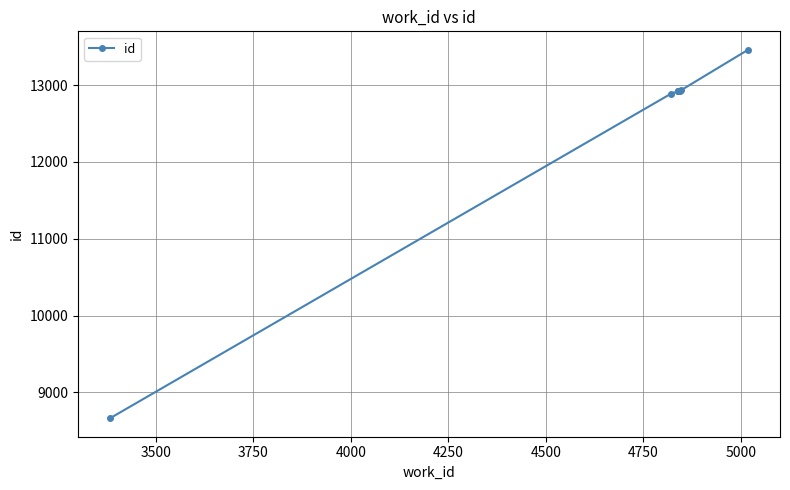

What is the difference between the maximum and minimum values?

4799